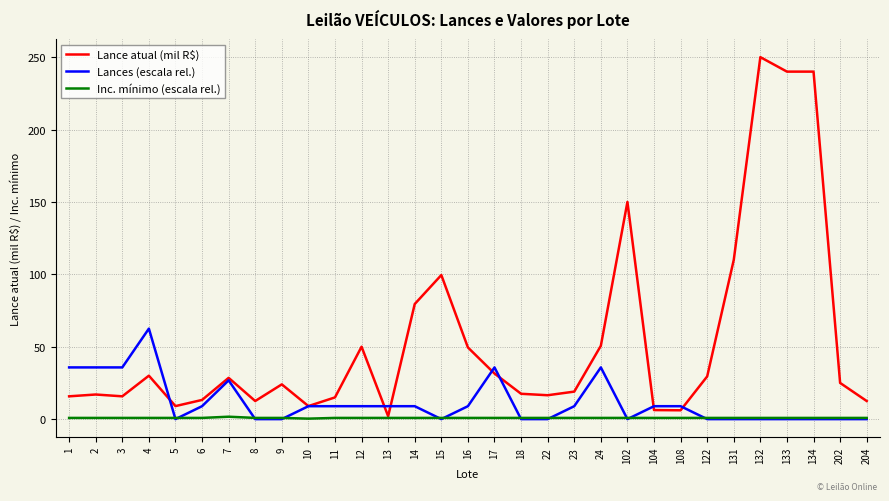

Does the chart have visible grid lines?

Yes